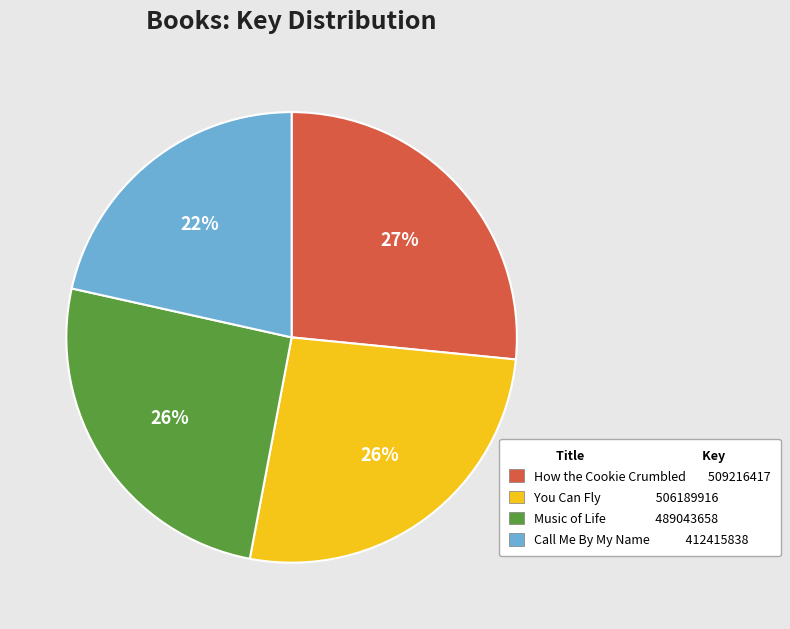

To the nearest percent, what is the difference between the largest and smallest slice percentages?

5%